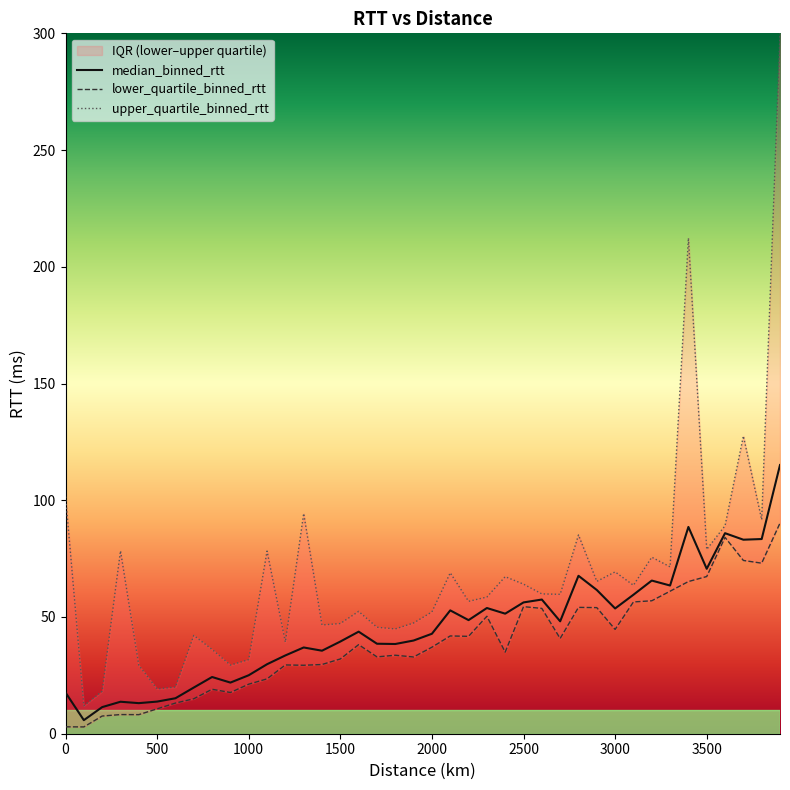

The median_binned_rtt series shows 34.3 at 2500. True or false?

False